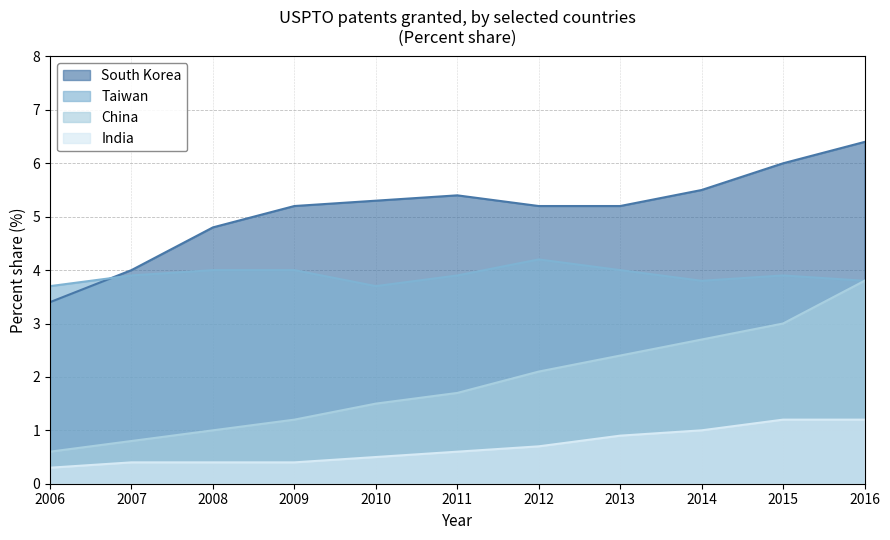

What is the spread (max minus min) of values at 2009?

4.8